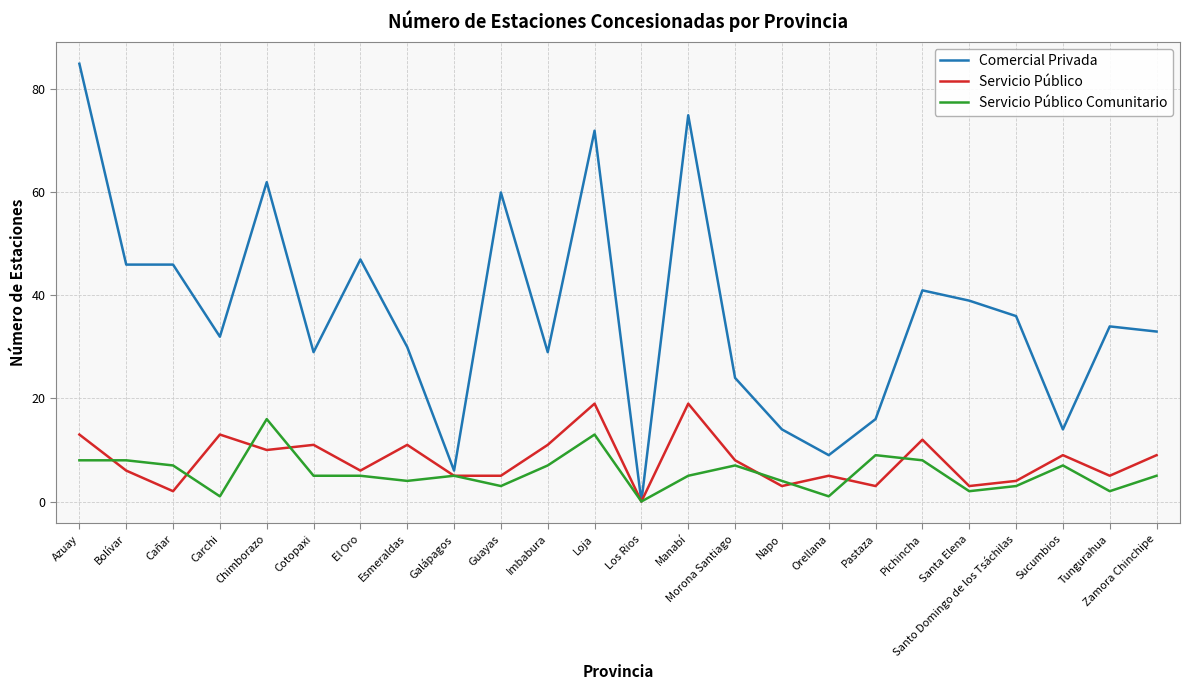

Which series has the largest total across all categories?

Comercial Privada